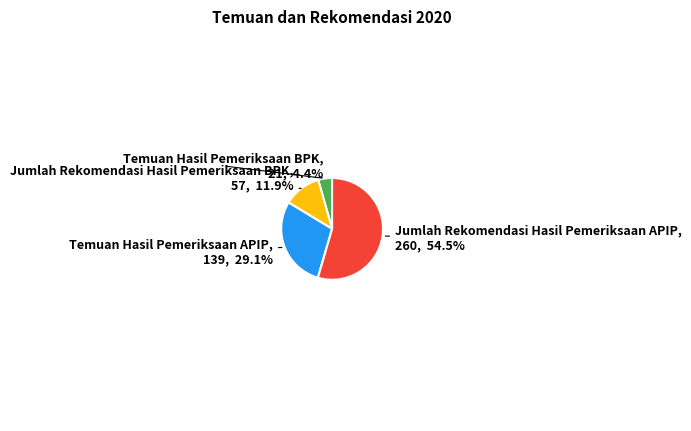

Does any single category account for the majority?

Yes